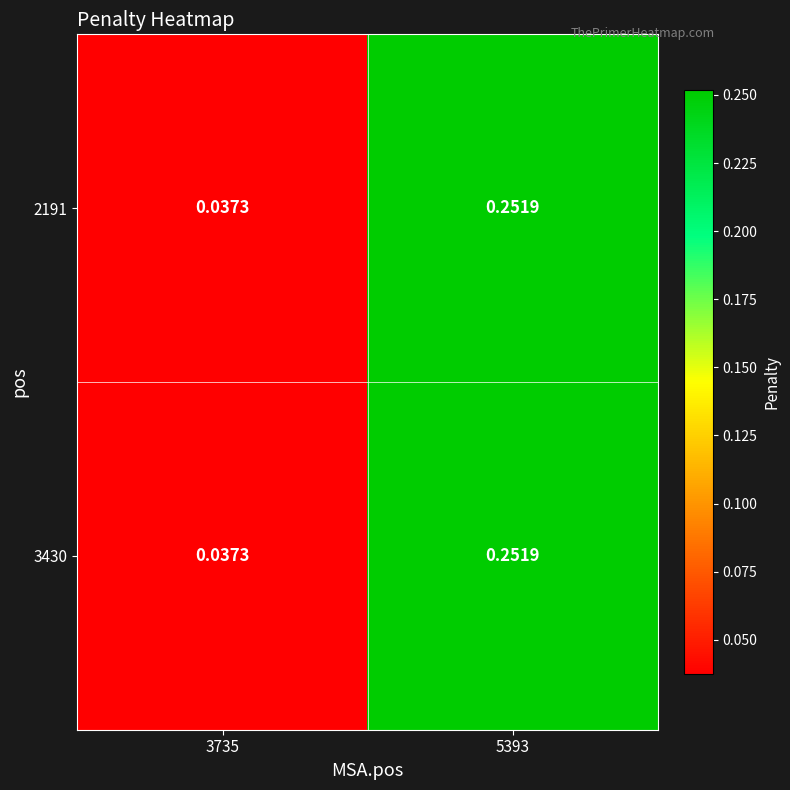

At 3735, list the series in order from smallest to largest.

2191, 3430